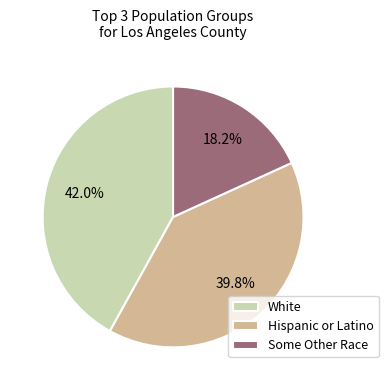

Rank the categories by value from lowest to highest.

Some Other Race, Hispanic or Latino, White